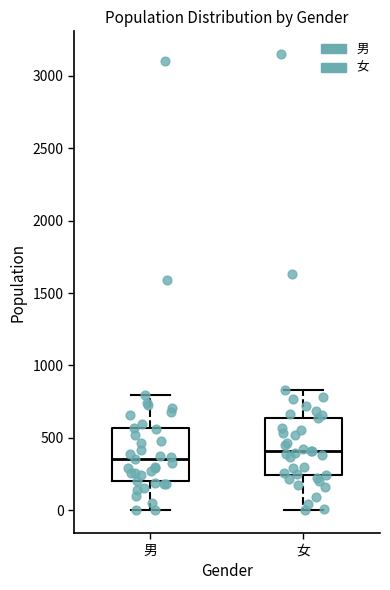

Which box's median line is the highest?

女